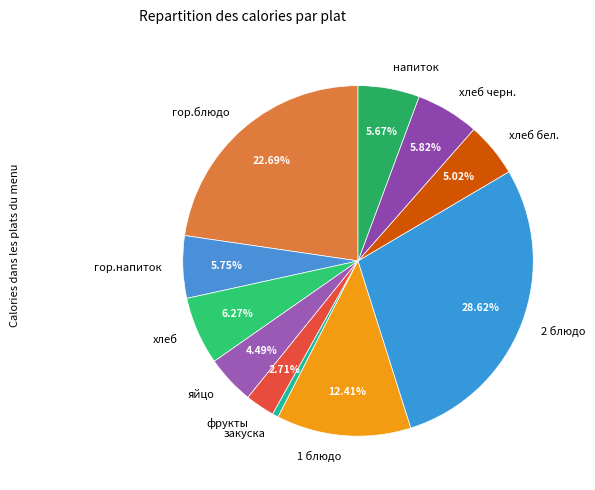

Which slice is the smallest?

закуска